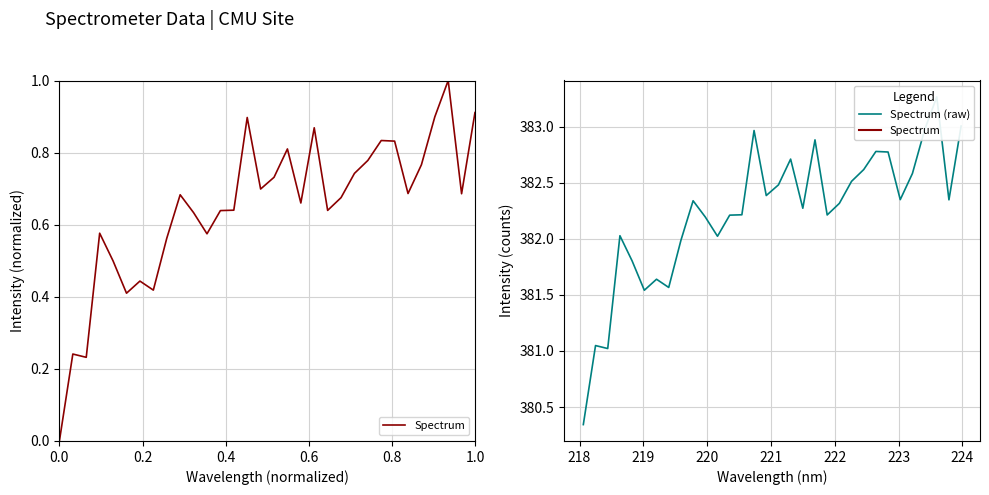

True or false: Spectrum and Spectrum (raw) intersect in this chart.

False